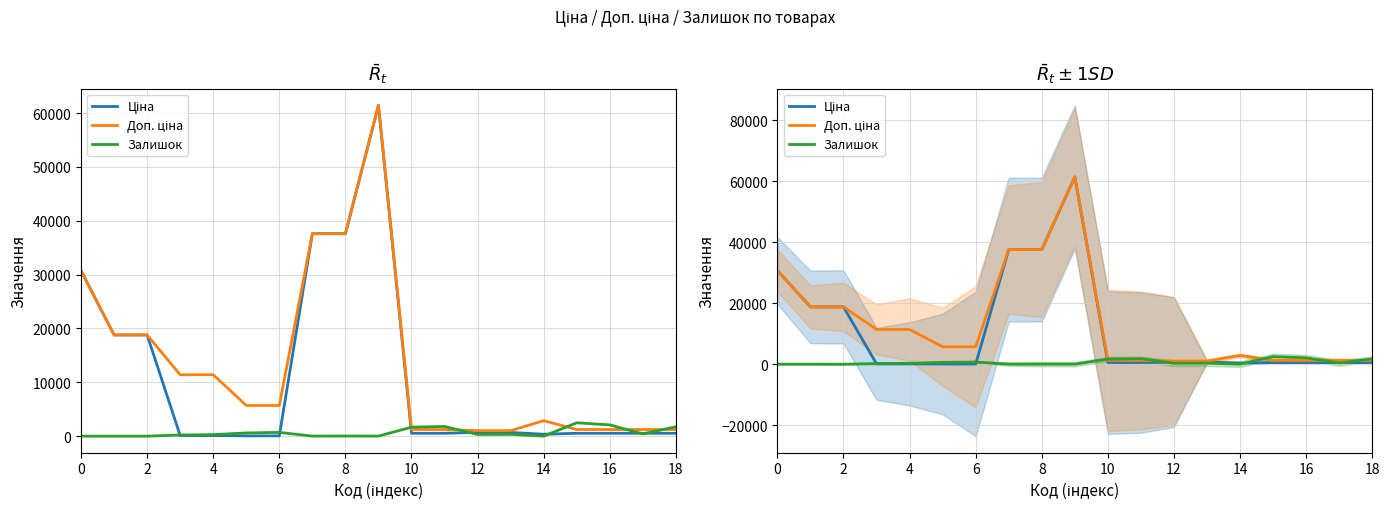

How many categories are shown in the chart?

19